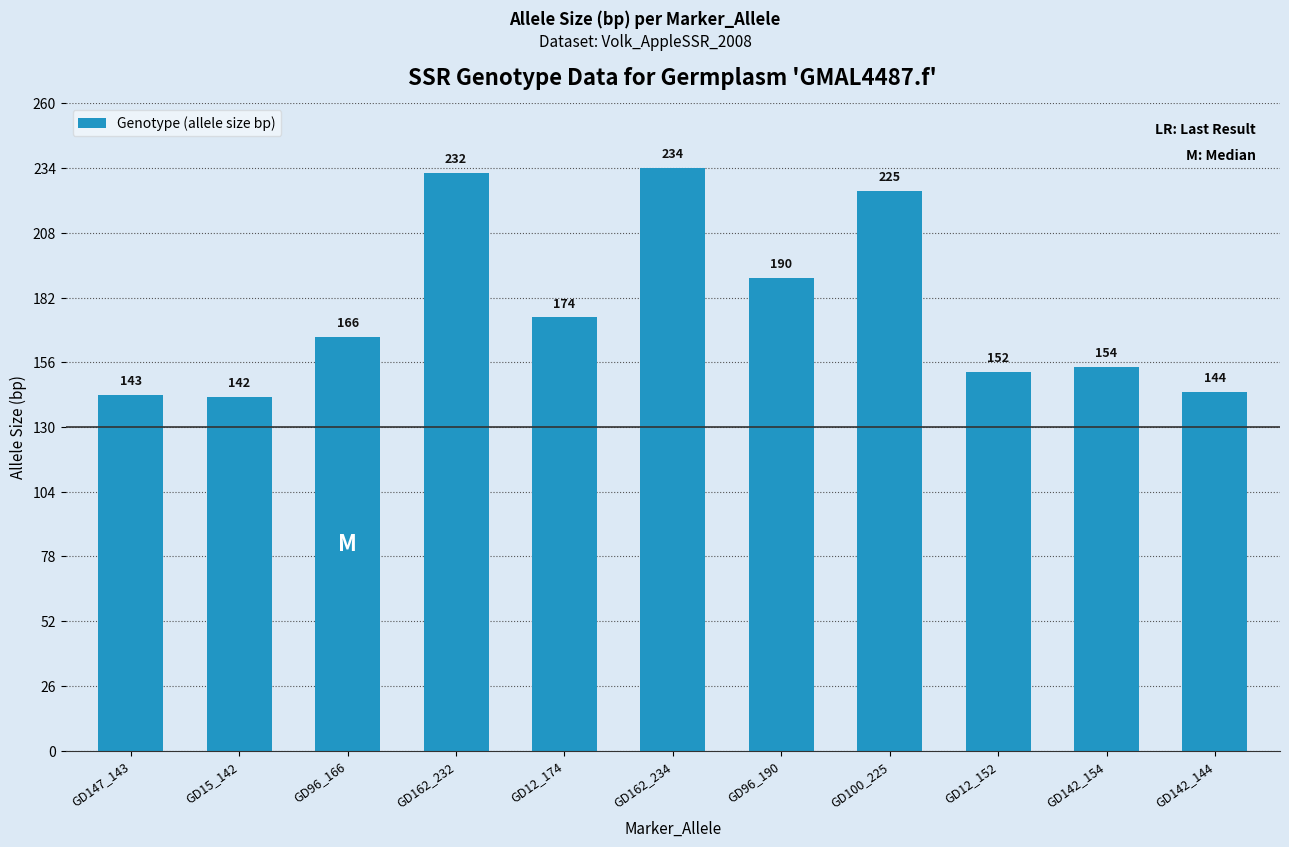

Rank the categories by value from lowest to highest.

GD15_142, GD147_143, GD142_144, GD12_152, GD142_154, GD96_166, GD12_174, GD96_190, GD100_225, GD162_232, GD162_234